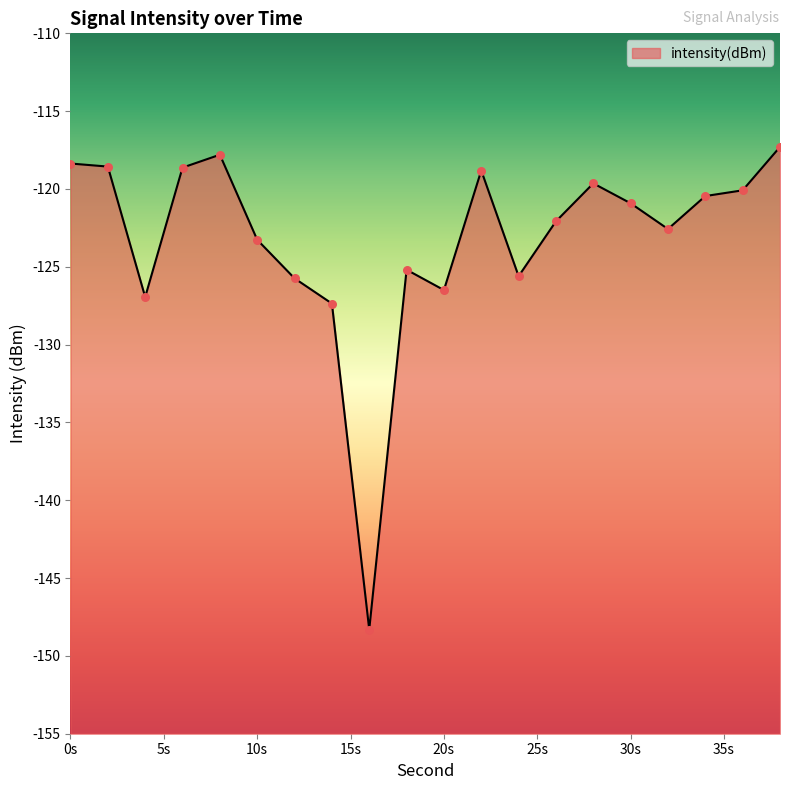

What is the change in value from 4 to 34?

+6.5